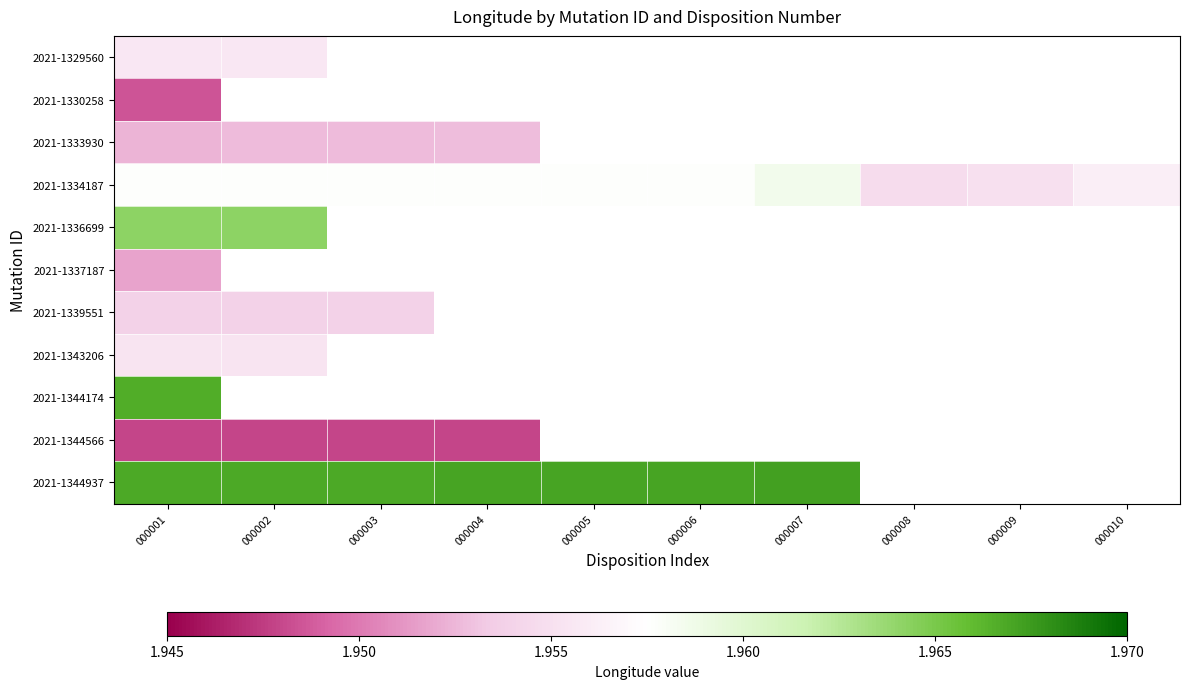

At which category is the sum across all series the highest?

000001